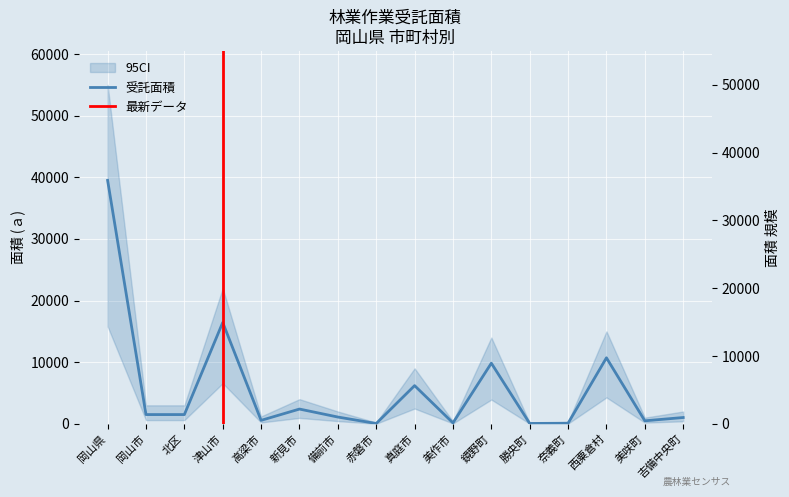

Where is the first local maximum?

津山市